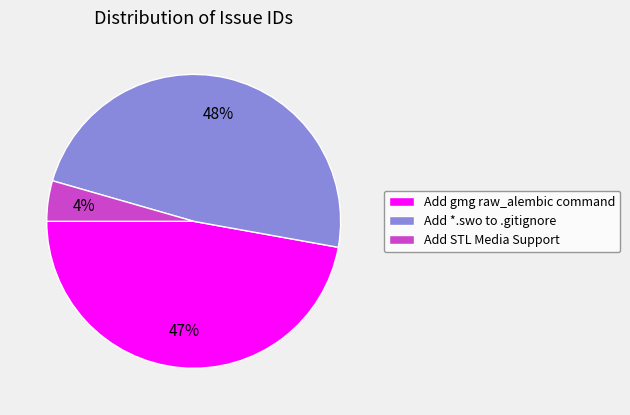

The Add STL Media Support slice represents 12% of the pie. True or false?

False